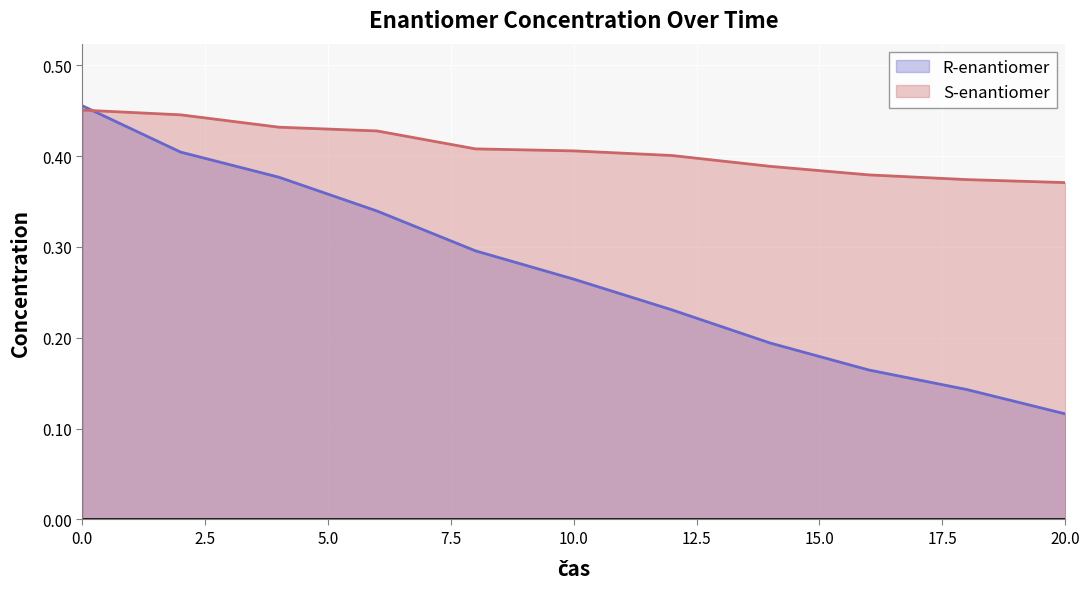

What is the difference between the maximum and minimum values in the R-enantiomer series?

0.3